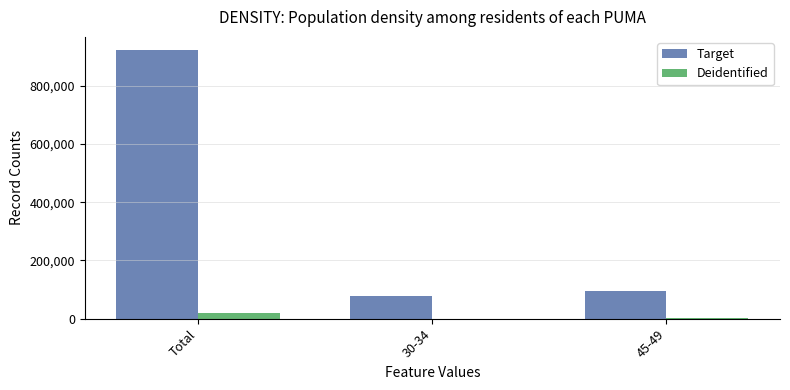

Which series changed the most between Total and 30-34?

Target